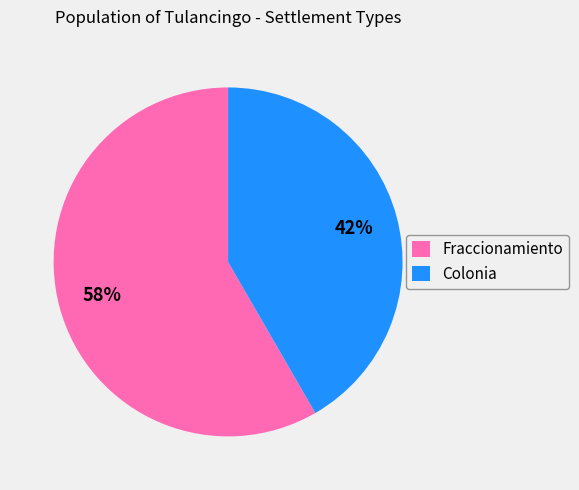

How many segments does this pie chart have?

2